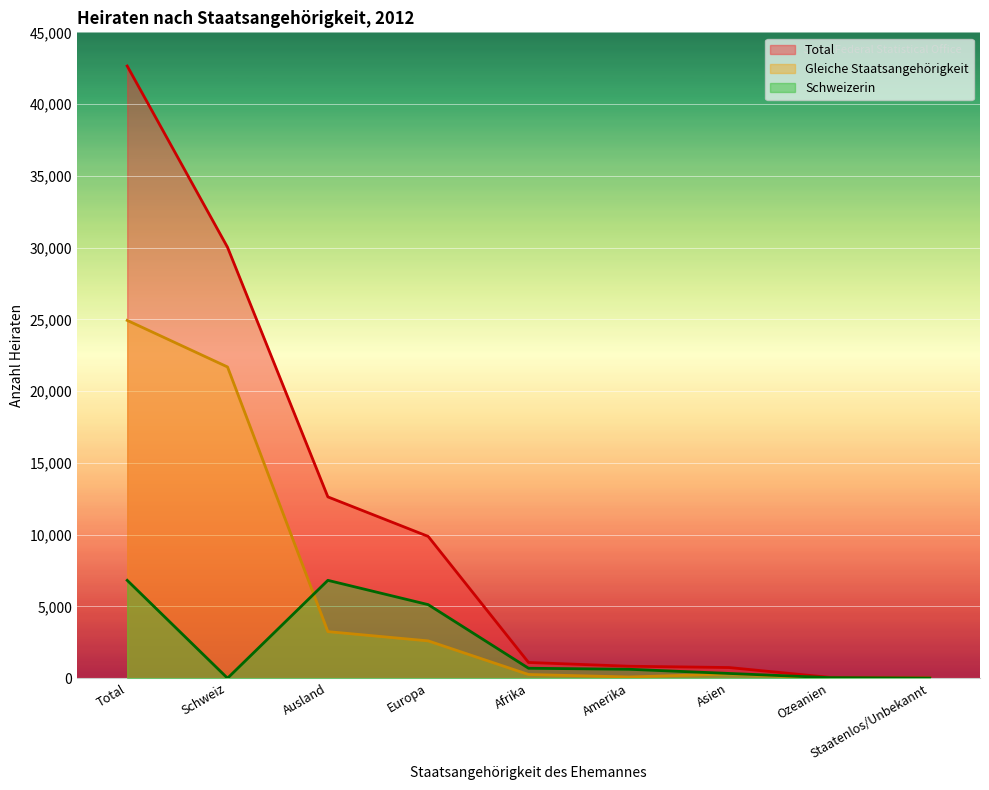

List the labels in order of Gleiche Staatsangehörigkeit value, largest first.

Total, Schweiz, Ausland, Europa, Asien, Afrika, Amerika, Staatenlos/Unbekannt, Ozeanien